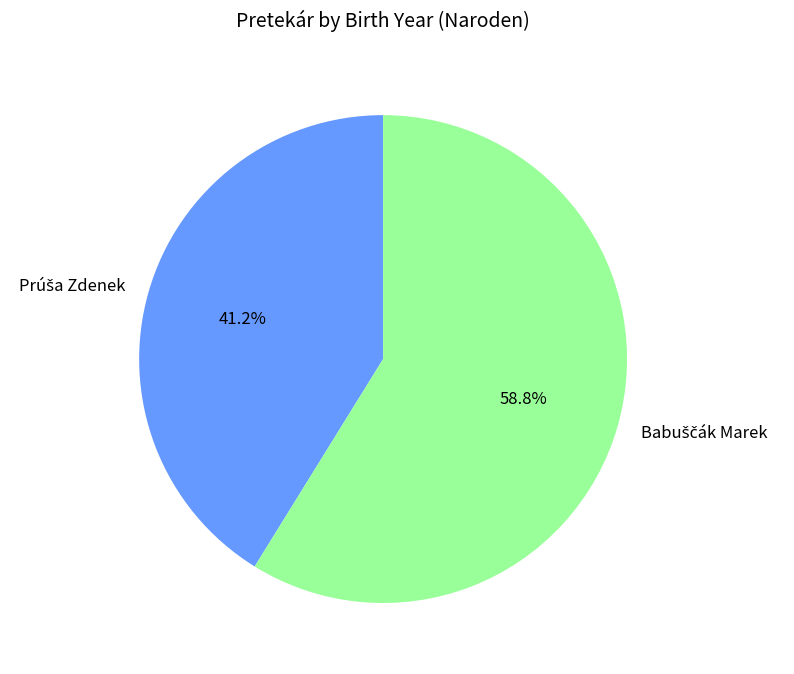

How many segments does this pie chart have?

2